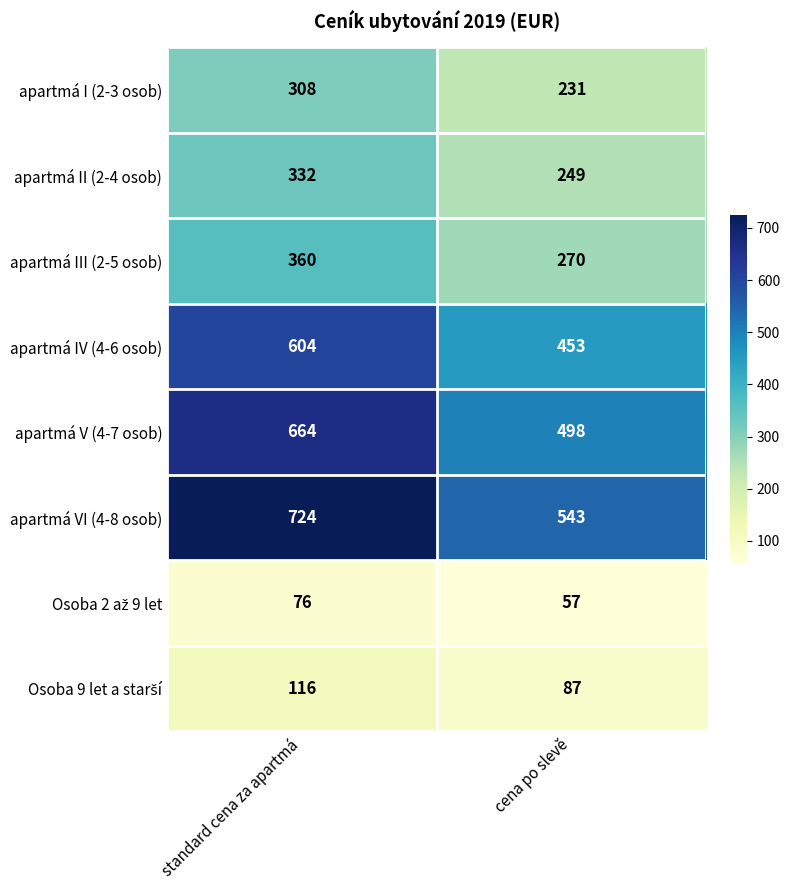

How many distinct data groups are displayed?

8